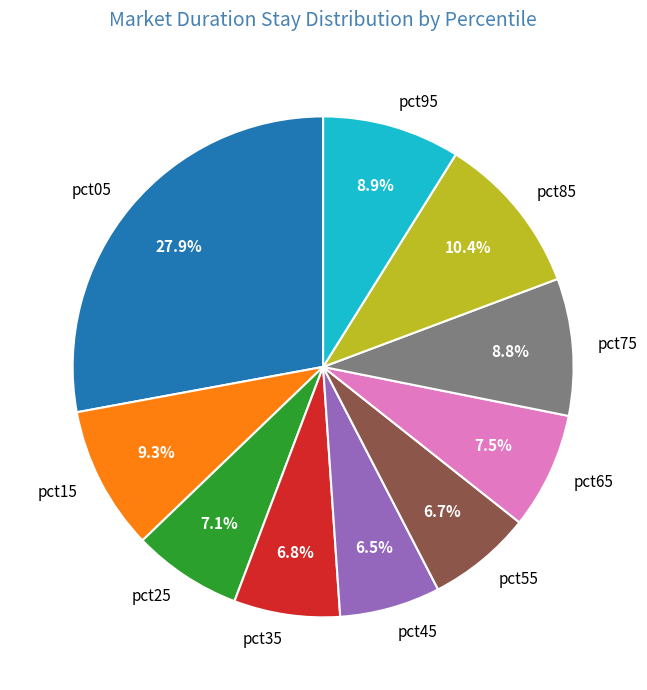

Between pct55 and pct75, which is larger?

pct75